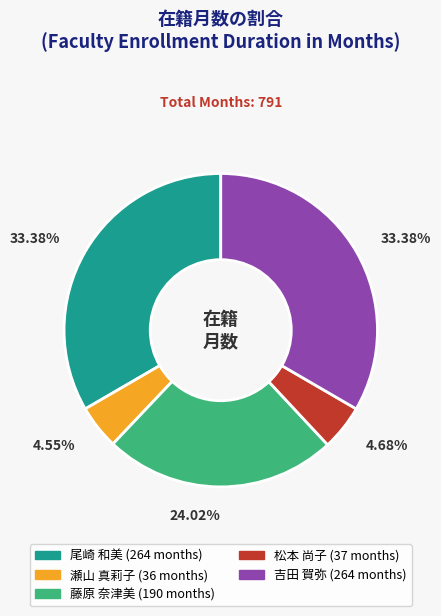

Is there a majority slice in this chart?

No